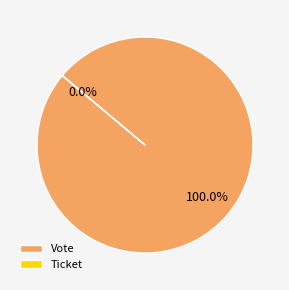

Is there a majority slice in this chart?

Yes